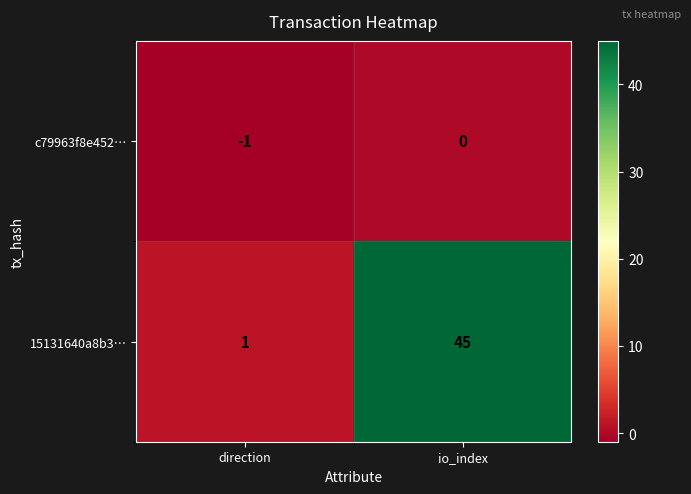

Reading left to right, list all the values displayed in this chart.

c79963f8e452…: direction=-1	io_index=0
15131640a8b3…: direction=1	io_index=45